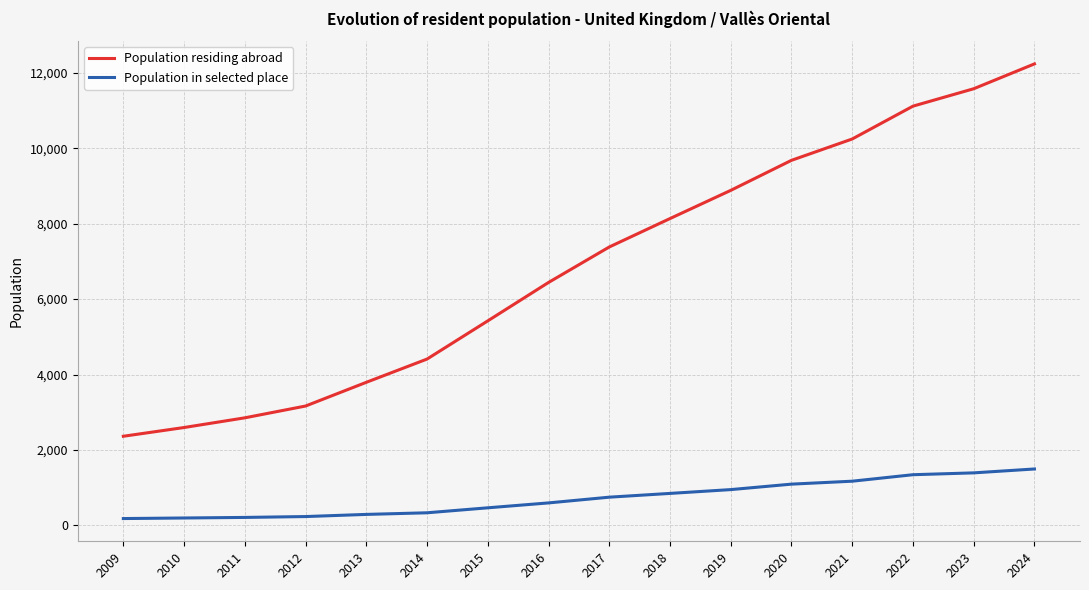

At 2011, list the series in order from smallest to largest.

Population in selected place, Population residing abroad